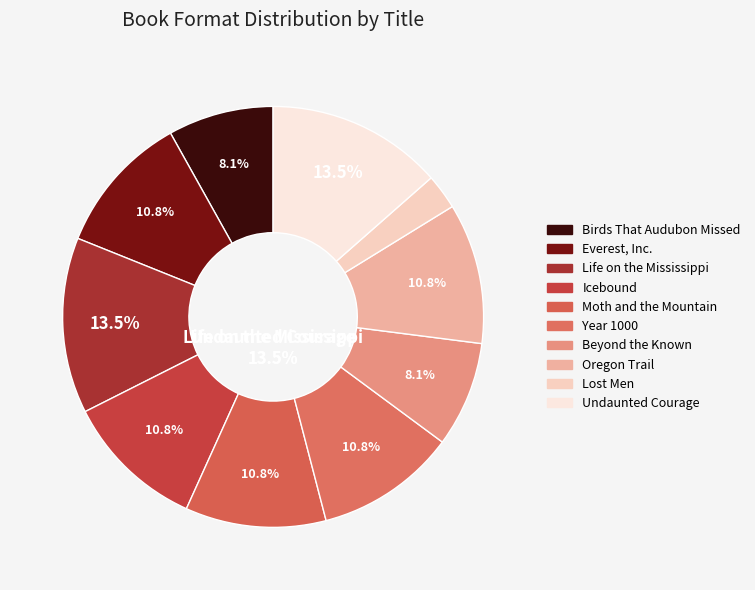

Do Oregon Trail and Birds That Audubon Missed together represent more than half of the pie?

No